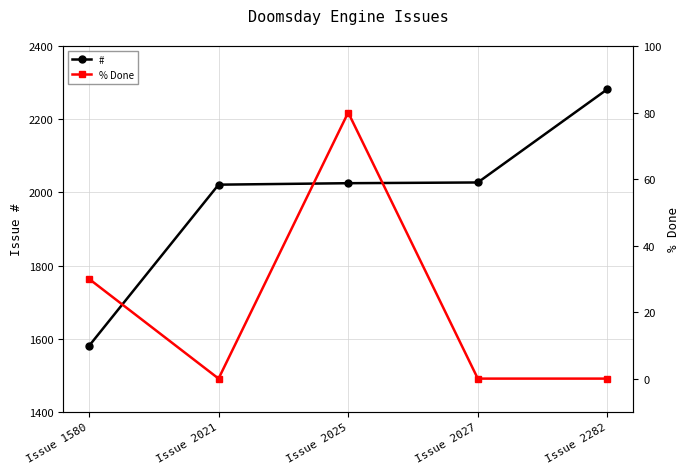

True or false: # and % Done cross at least once.

False